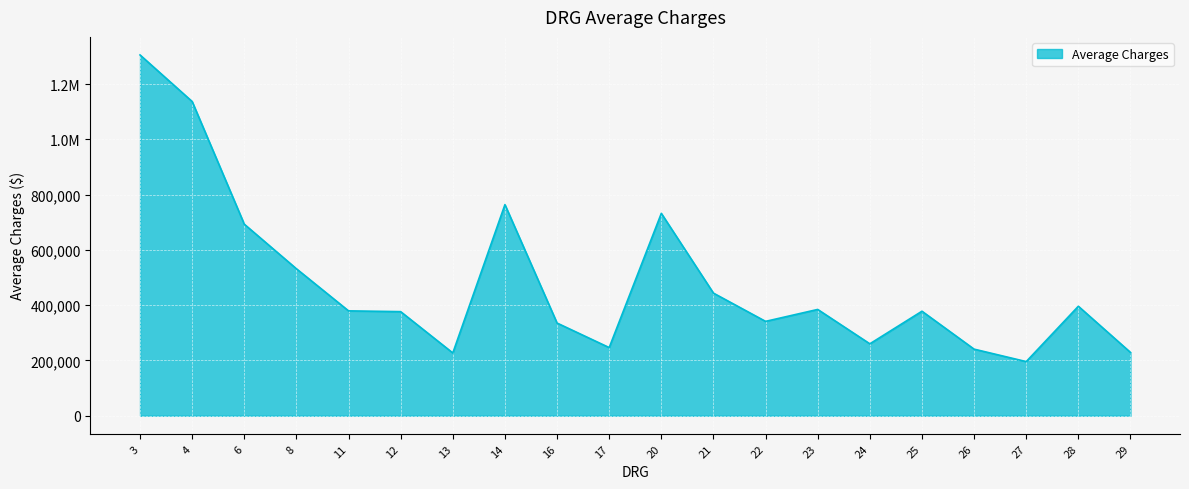

At which label is the value closest to 750789?

14